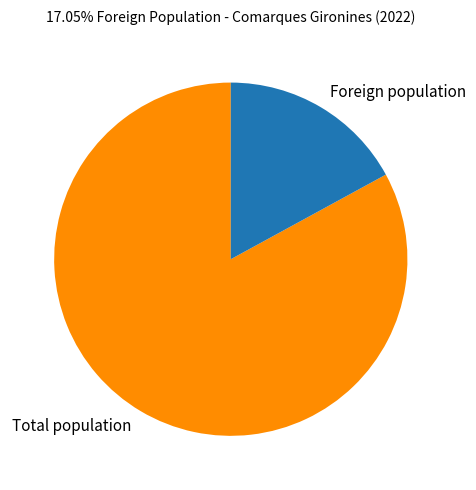

Rank the categories by value from highest to lowest.

Total population, Foreign population